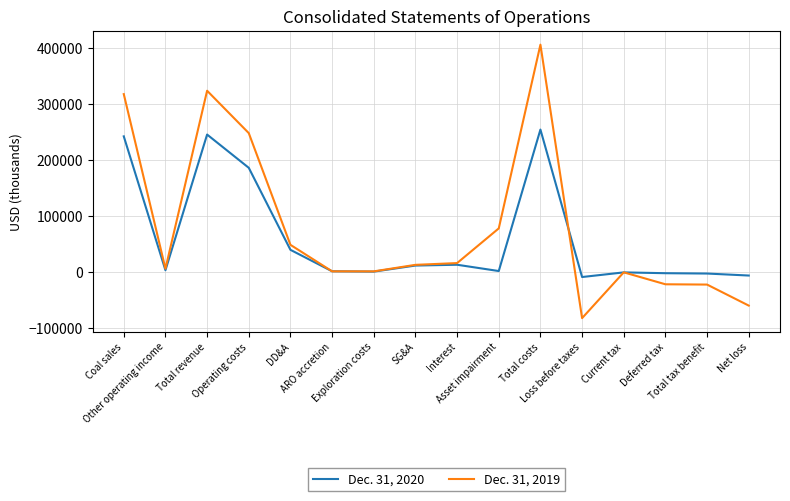

Rank the series by their maximum value, from lowest to highest.

Dec. 31, 2020, Dec. 31, 2019